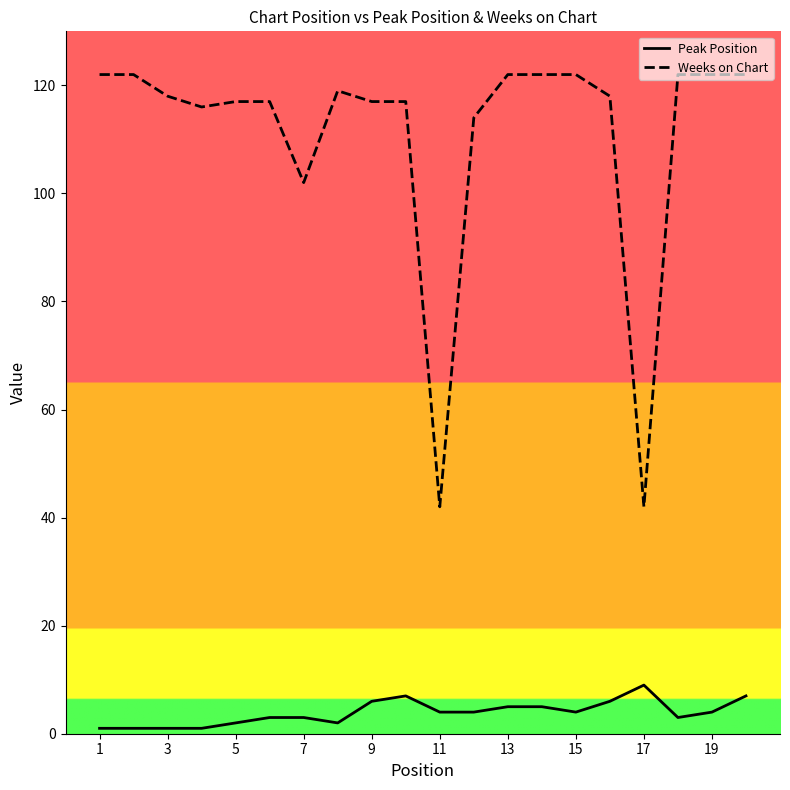

What are all the series names shown in the legend?

Peak Position, Weeks on Chart